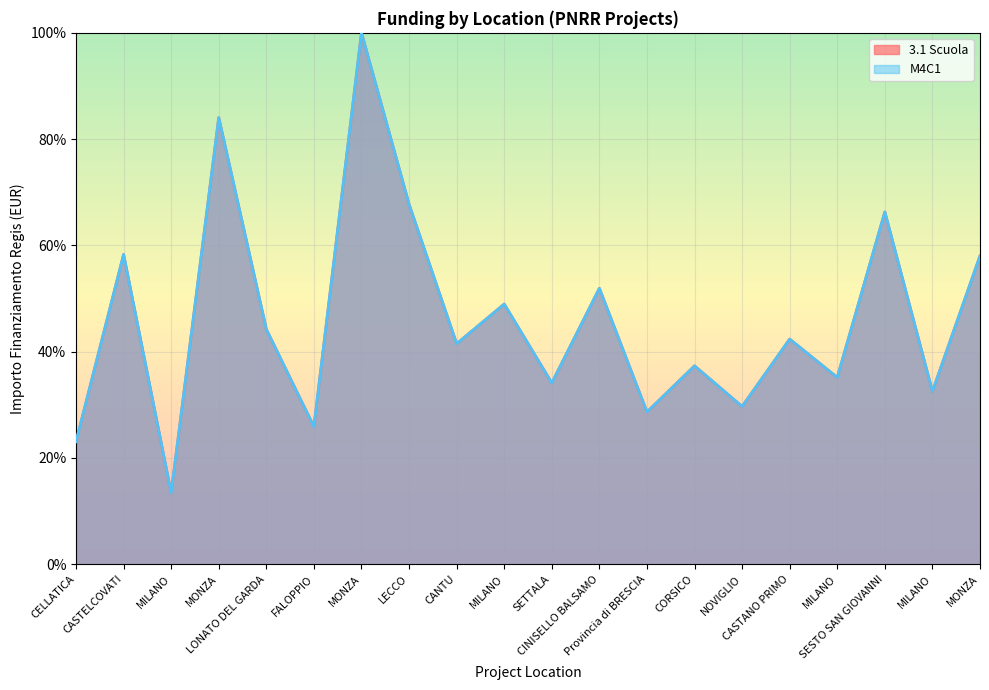

At CASTANO PRIMO, list the series in order from largest to smallest.

3.1 Scuola, M4C1